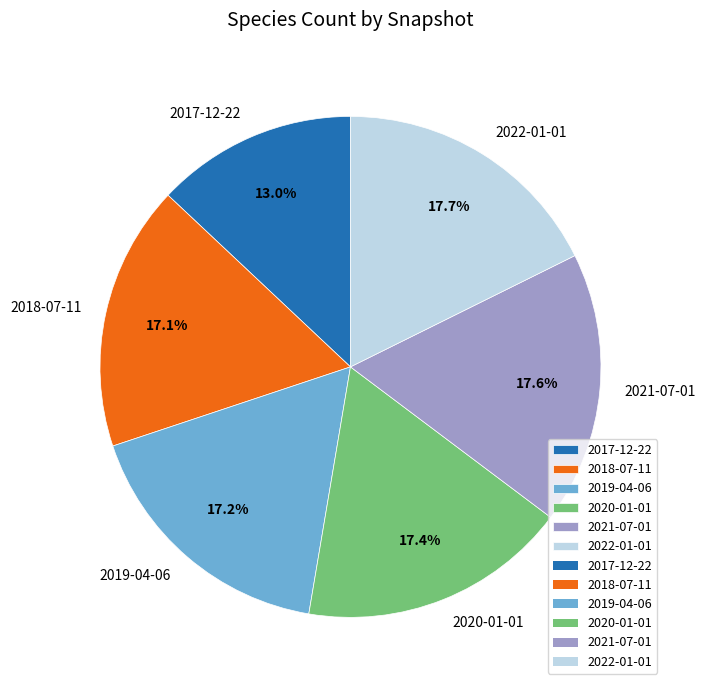

Which slice is the smallest?

2017-12-22